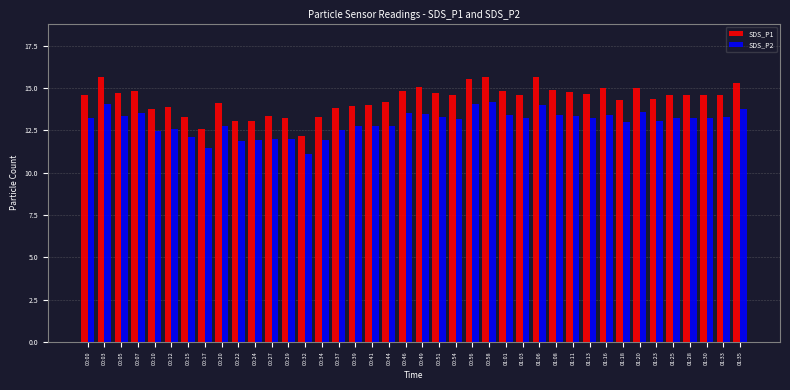

What are all the series names shown in the legend?

SDS_P1, SDS_P2